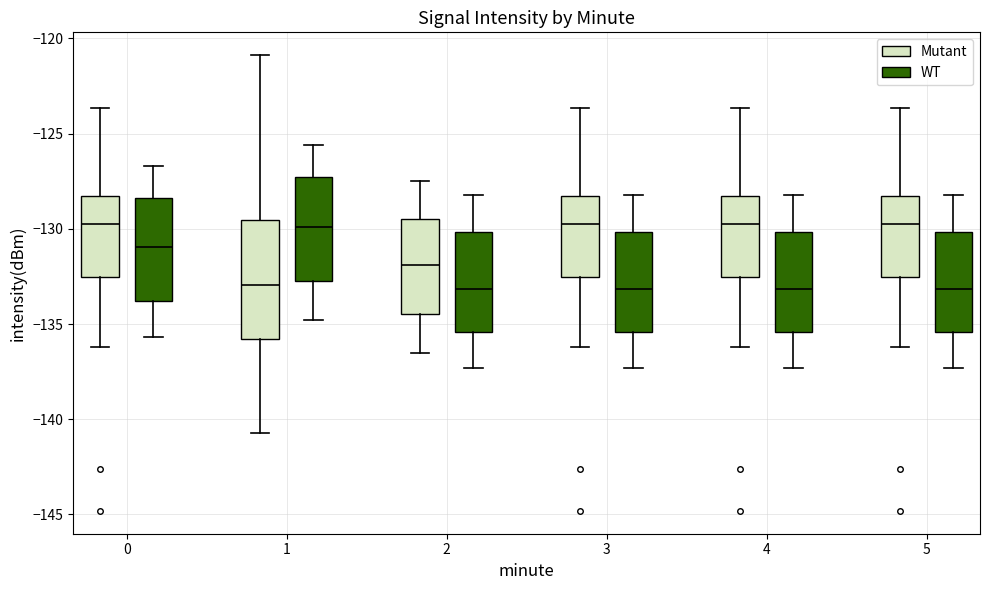

Reading left to right, read every box against the y-axis: the position of its median line, the range the box covers, and the ends of its whiskers. The values are not printed on the chart, so give them approximately, as read against the axis.

0 (Mutant): median -130.0, box -132.5 to -128.5, whiskers -136.0 to -123.5
0 (WT): median -131.0, box -134.0 to -128.5, whiskers -135.5 to -126.5
1 (Mutant): median -133.0, box -136.0 to -129.5, whiskers -140.5 to -121.0
1 (WT): median -130.0, box -132.5 to -127.5, whiskers -135.0 to -125.5
2 (Mutant): median -132.0, box -134.5 to -129.5, whiskers -136.5 to -127.5
2 (WT): median -133.0, box -135.5 to -130.0, whiskers -137.5 to -128.0
3 (Mutant): median -130.0, box -132.5 to -128.5, whiskers -136.0 to -123.5
3 (WT): median -133.0, box -135.5 to -130.0, whiskers -137.5 to -128.0
4 (Mutant): median -130.0, box -132.5 to -128.5, whiskers -136.0 to -123.5
4 (WT): median -133.0, box -135.5 to -130.0, whiskers -137.5 to -128.0
5 (Mutant): median -130.0, box -132.5 to -128.5, whiskers -136.0 to -123.5
5 (WT): median -133.0, box -135.5 to -130.0, whiskers -137.5 to -128.0